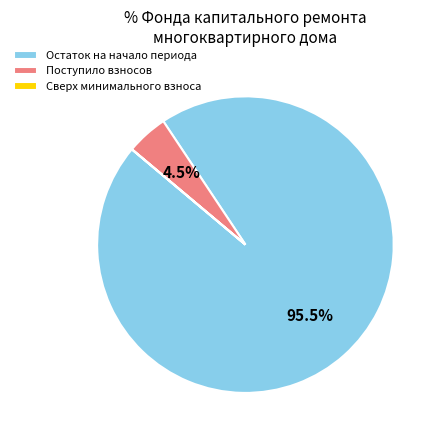

Which category has the biggest portion of the pie?

Остаток на начало периода